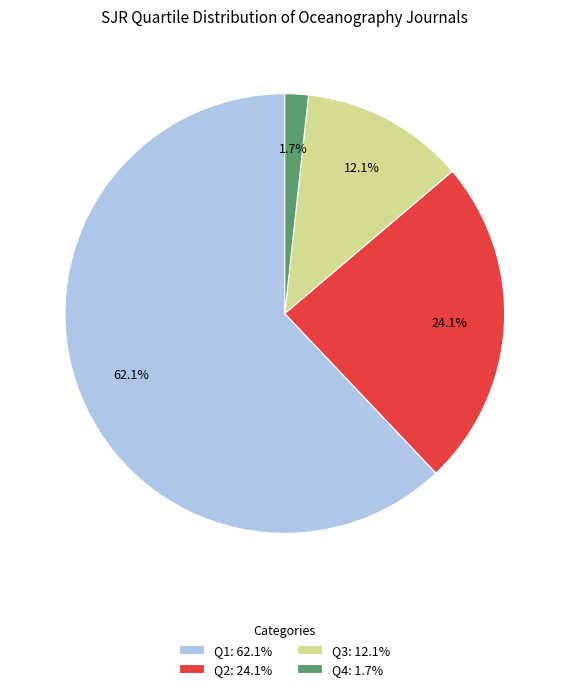

Between Q4: 1.7% and Q1: 62.1%, which is larger?

Q1: 62.1%